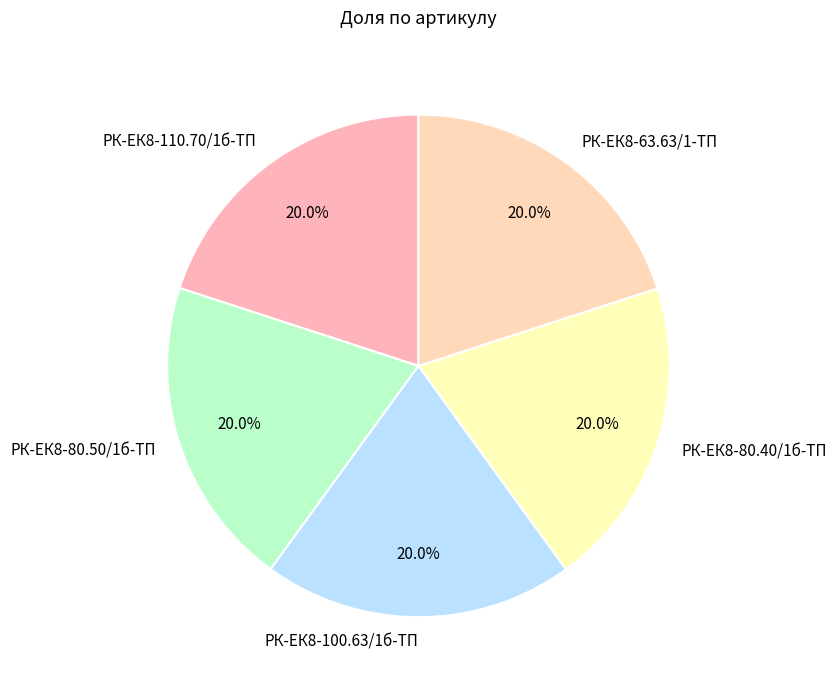

To the nearest percent, what percentage of the pie is РК-ЕК8-100.63/1б-ТП?

20%